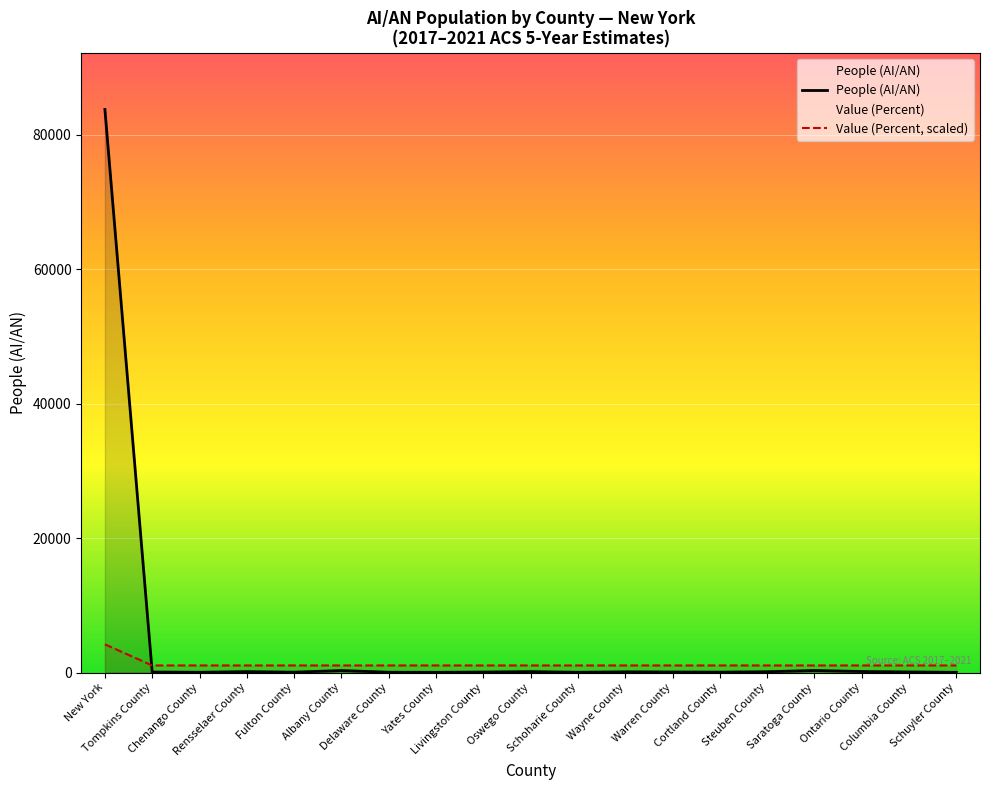

In People (AI/AN), how many points are higher than both neighbors (excluding endpoints)?

5